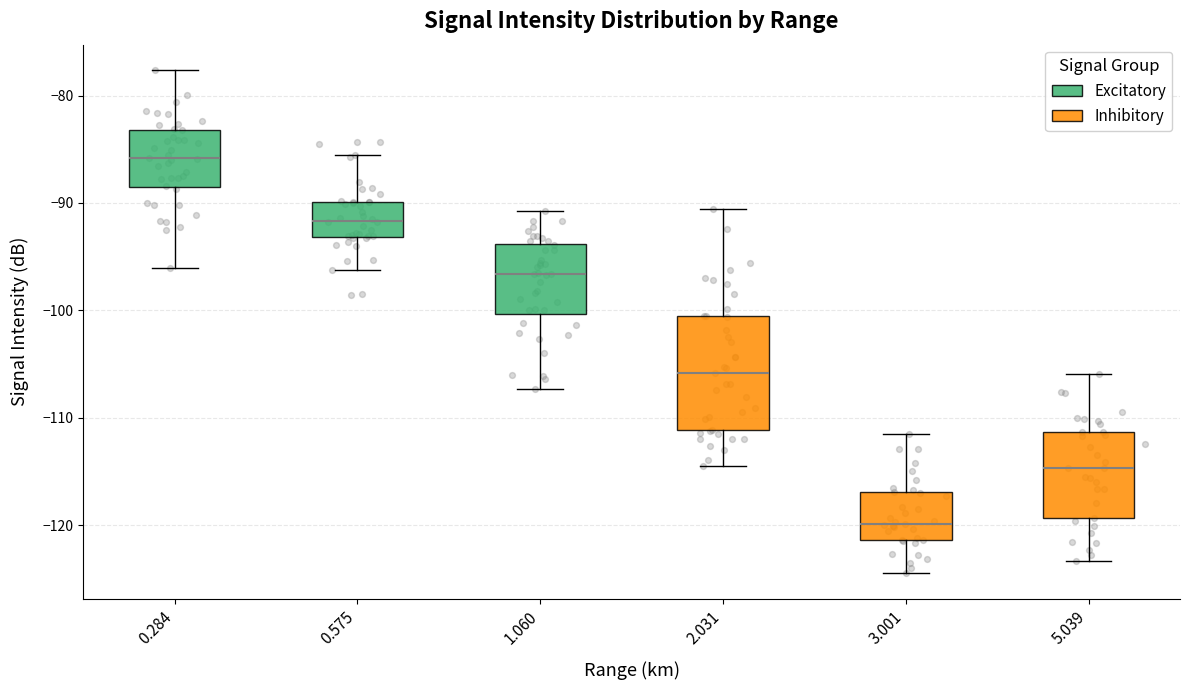

Reading left to right, transcribe this box plot: for each box, give where its median line is, the range the box spans, and where its two whiskers end, as read against the y-axis. The values are not printed on the chart, so give them approximately, as read against the axis.

0.284: median -86, box -88 to -83, whiskers -96 to -78
0.575: median -92, box -93 to -90, whiskers -96 to -85
1.060: median -97, box -100 to -94, whiskers -107 to -91
2.031: median -106, box -111 to -100, whiskers -114 to -91
3.001: median -120, box -121 to -117, whiskers -124 to -111
5.039: median -115, box -119 to -111, whiskers -123 to -106